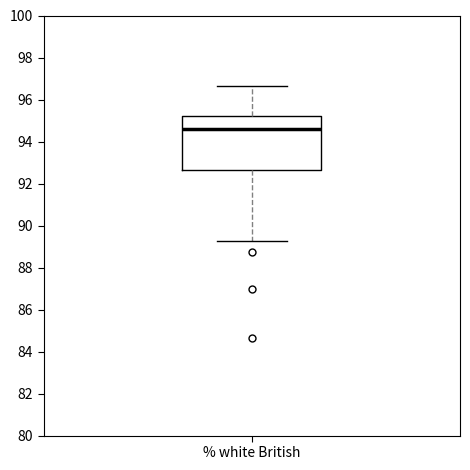

Where does the upper whisker of the box for % white British end on the y-axis? The values are not printed on the chart, so give them approximately, as read against the axis.

96.6